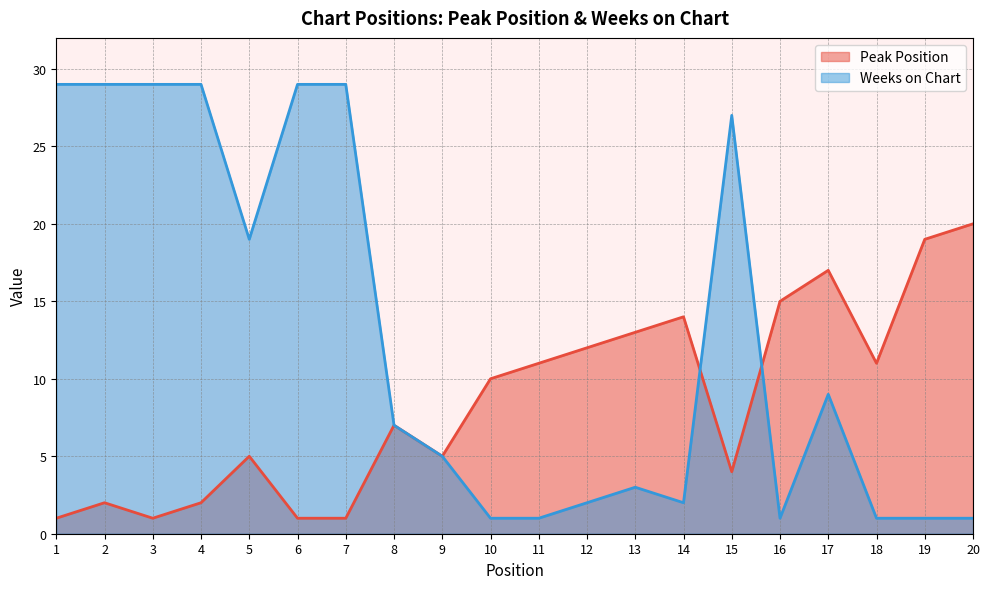

How many intersections are there between Peak Position and Weeks on Chart?

2